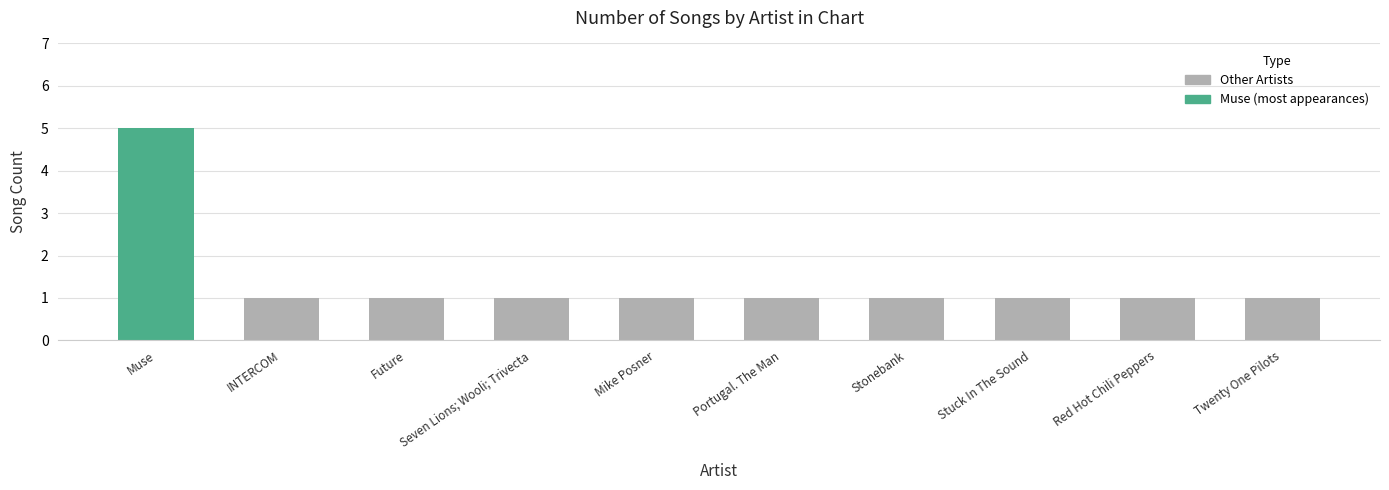

The value at Mike Posner is 1. True or false?

True